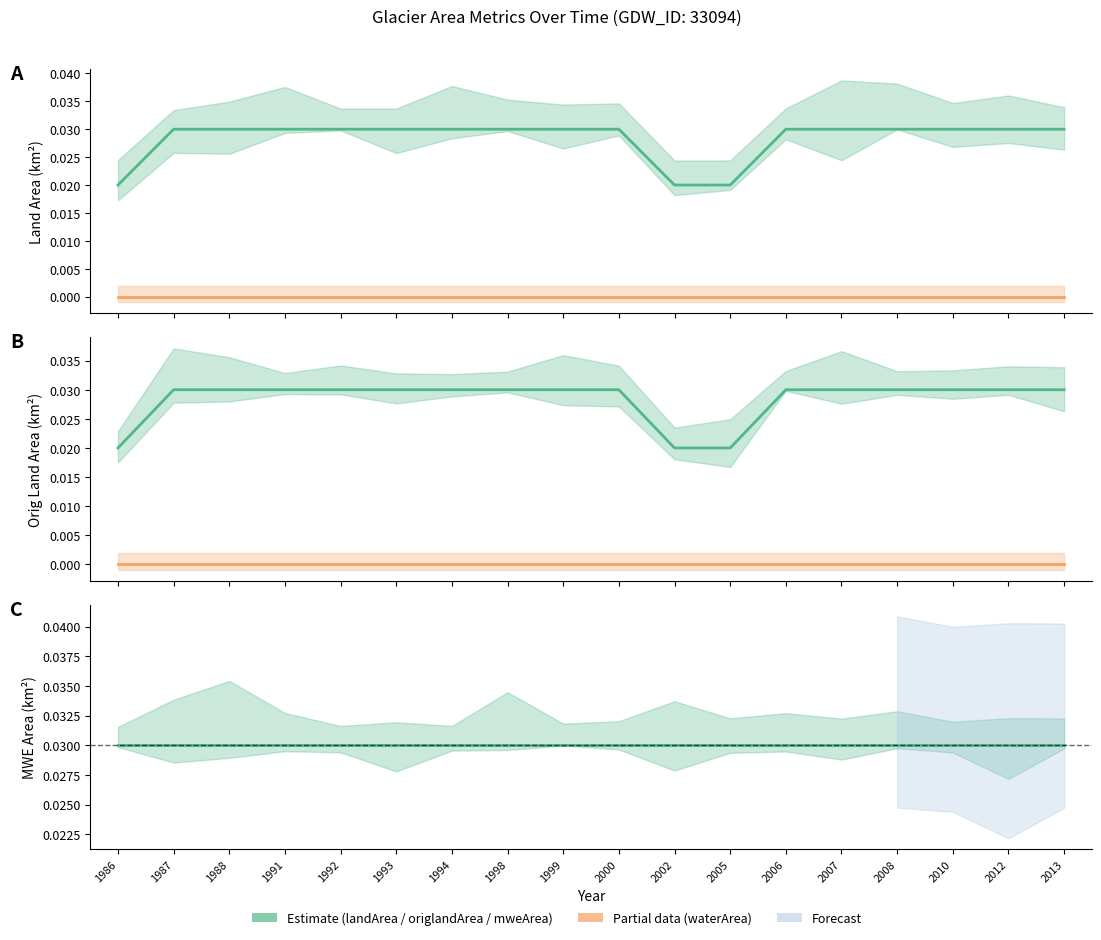

Count the number of categories in the chart.

18